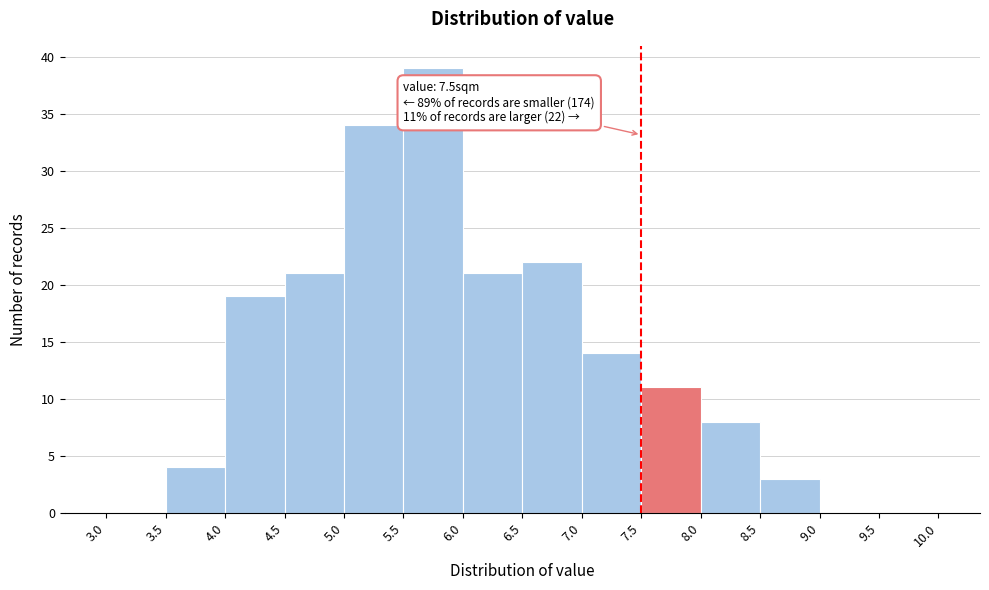

Which range on the x-axis has the tallest bar?

5.5 to 6.0